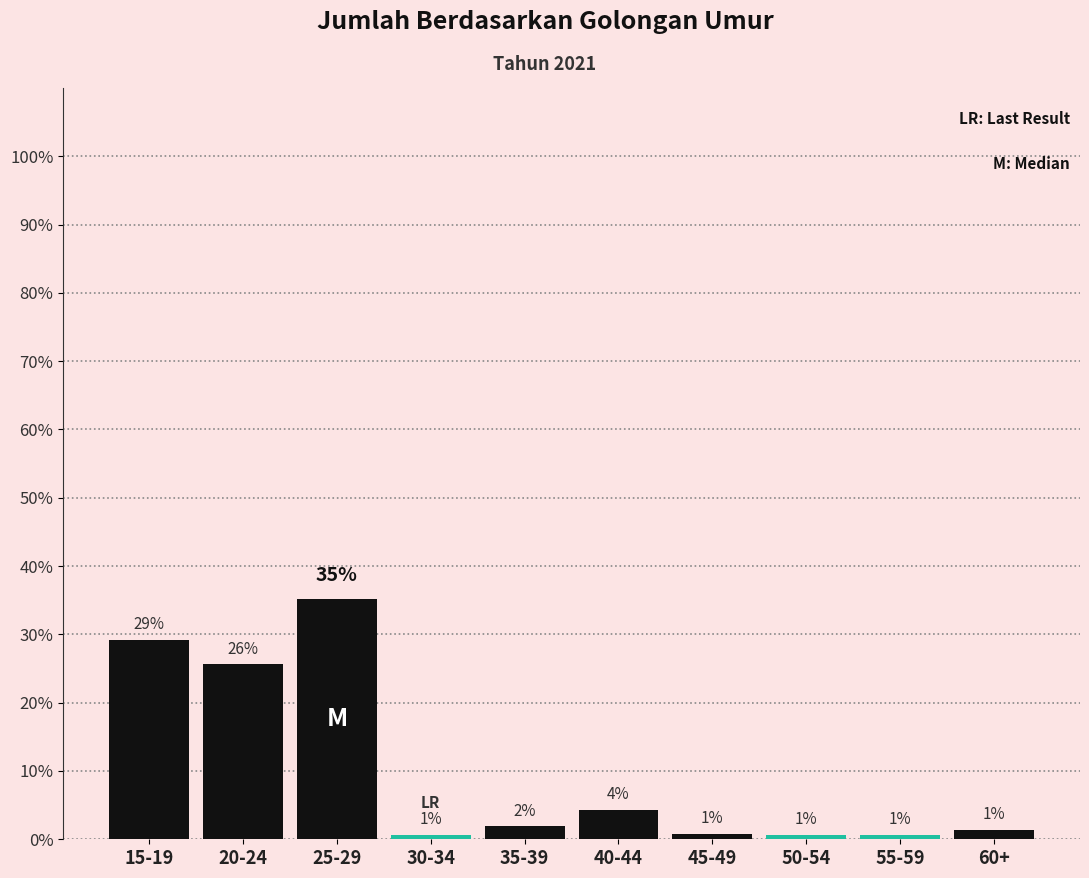

Does the chart contain any negative values?

No